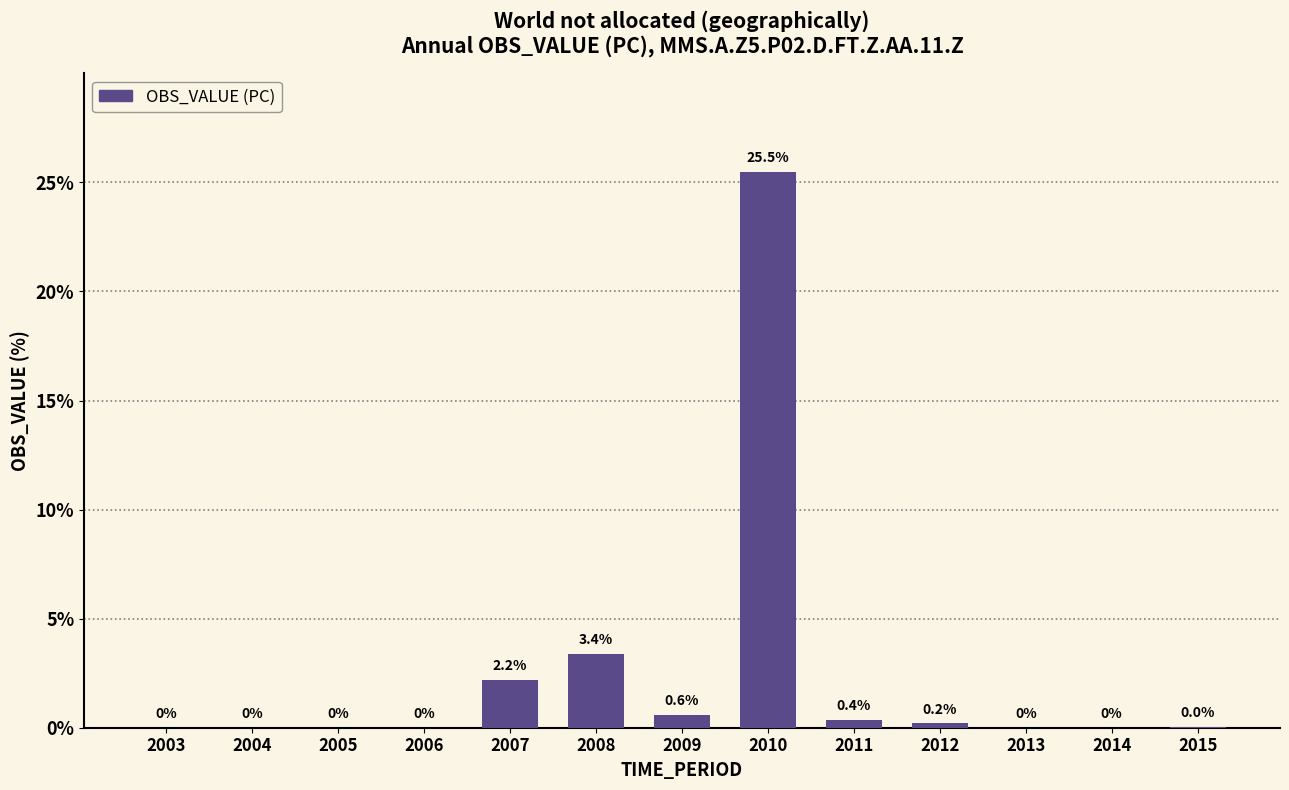

The value at 2003 is 0.0. True or false?

True